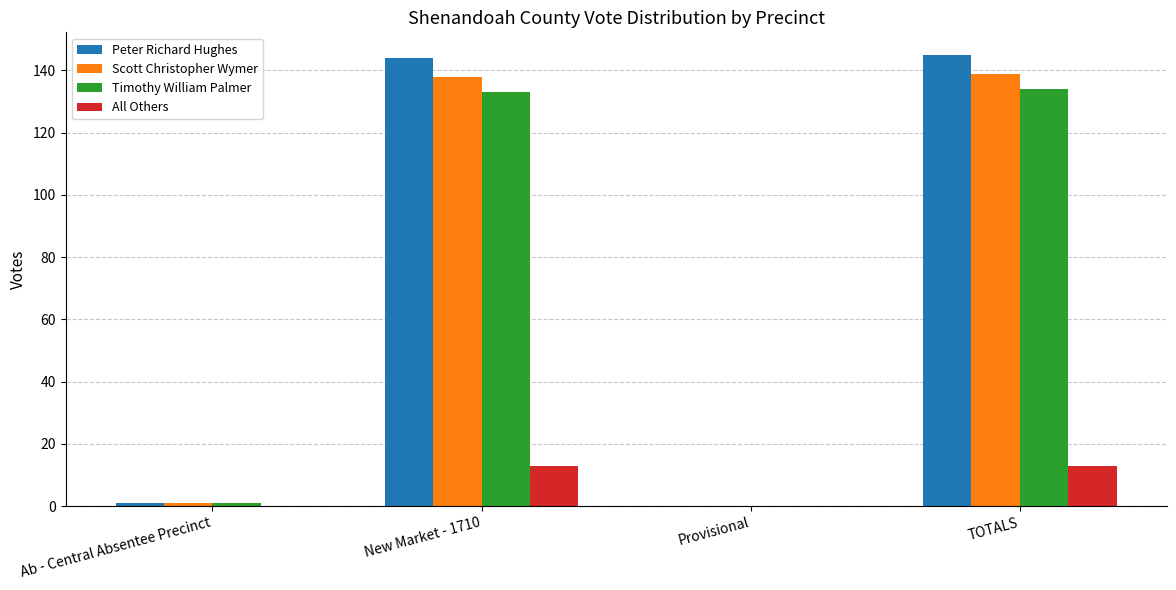

Where is Peter Richard Hughes nearest to the value 72?

Ab - Central Absentee Precinct